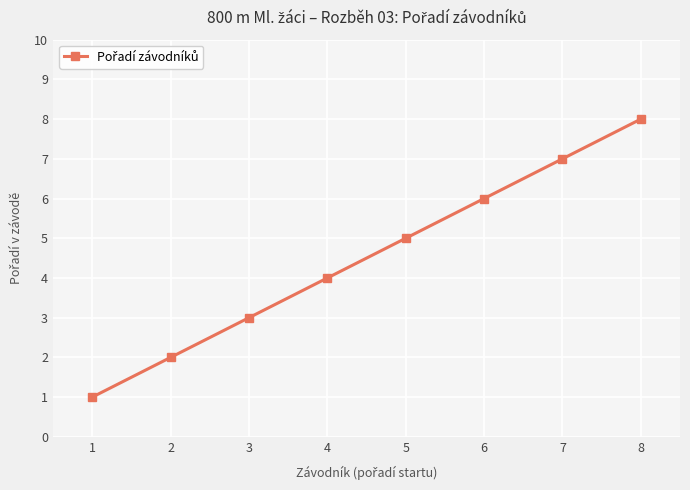

At which label is the value closest to 4?

4